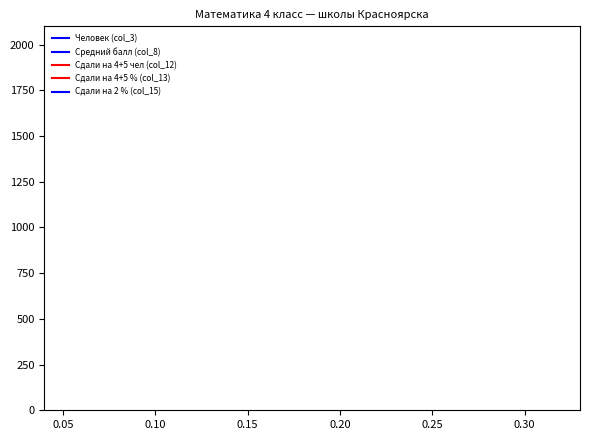

What are all the series names shown in the legend?

Человек (col_3), Средний балл (col_8), Сдали на 4+5 чел (col_12), Сдали на 4+5 % (col_13), Сдали на 2 % (col_15)